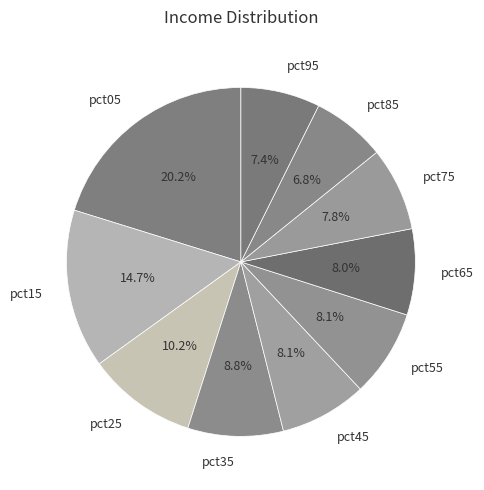

Combined, do pct55 and pct15 account for over 50%?

No